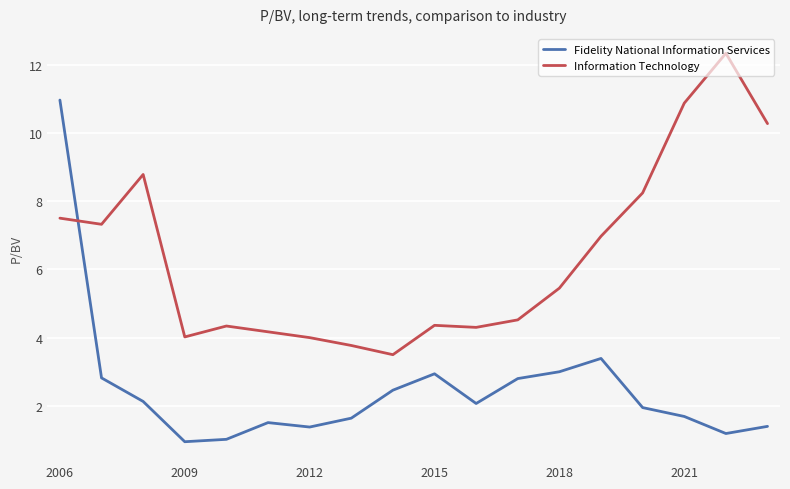

Which series has the largest total across all categories?

Information Technology